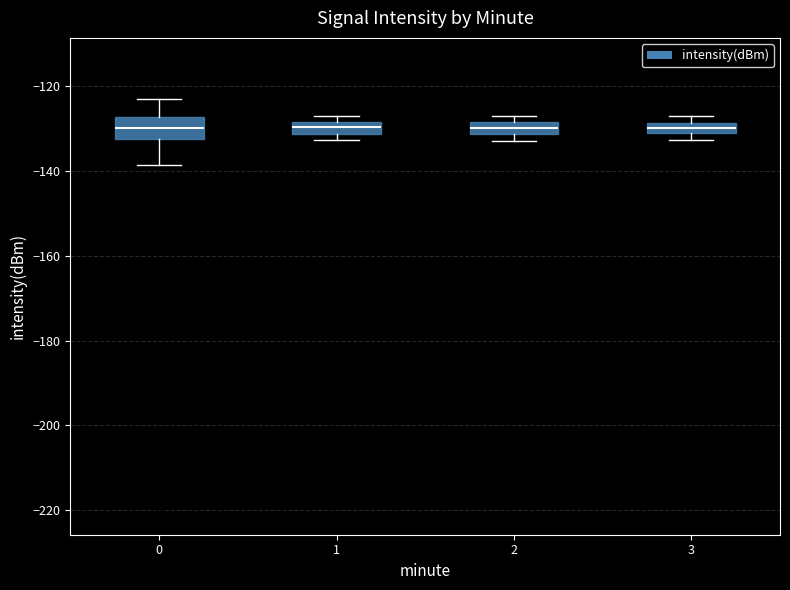

Where does the median line of the box at x = 0 sit on the y-axis? The values are not printed on the chart, so give them approximately, as read against the axis.

-130